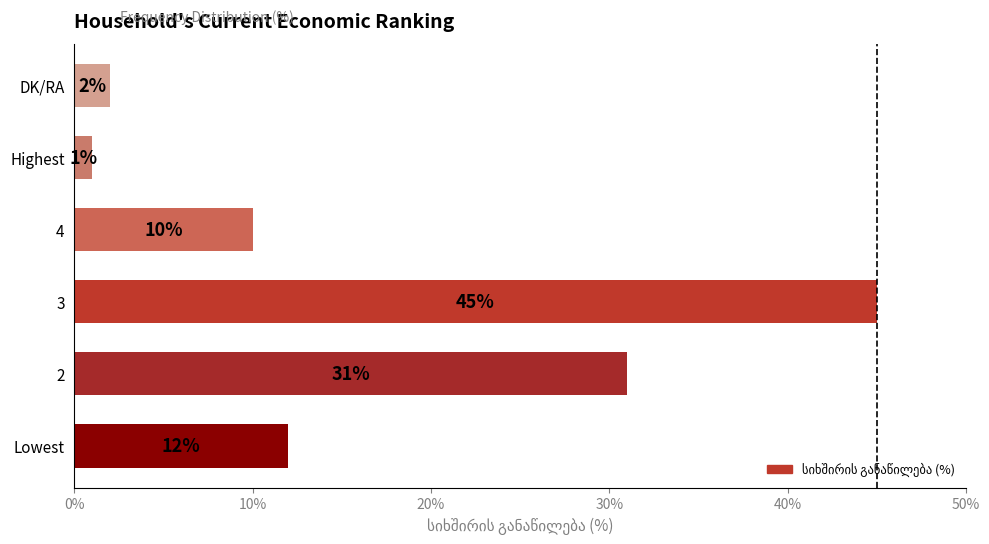

True or false: the data shows 1 at Highest.

True